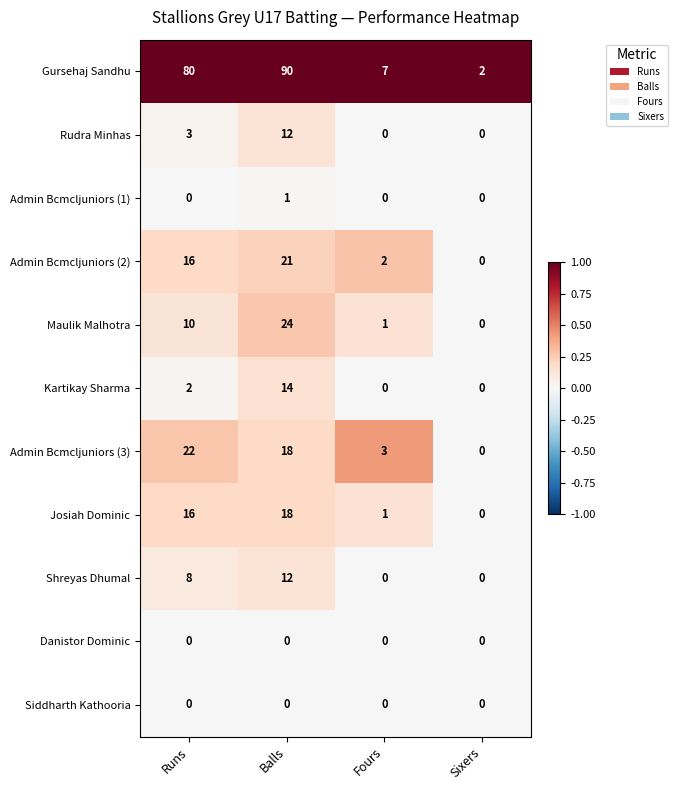

The value of Rudra Minhas at Fours is 4. True or false?

False